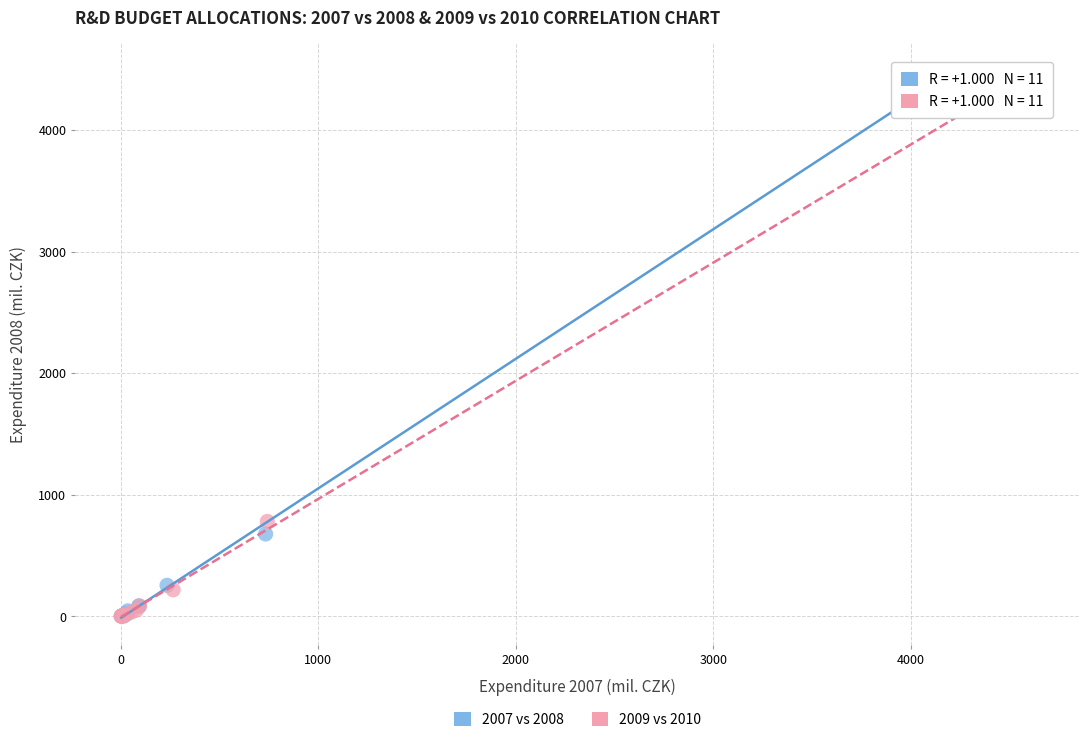

What are all the series names shown in the legend?

2007 vs 2008, 2009 vs 2010